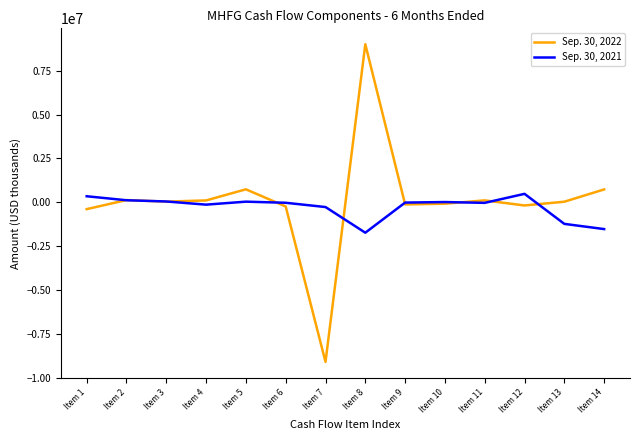

After their last crossing, which series has the higher values: Sep. 30, 2022 or Sep. 30, 2021?

Sep. 30, 2022